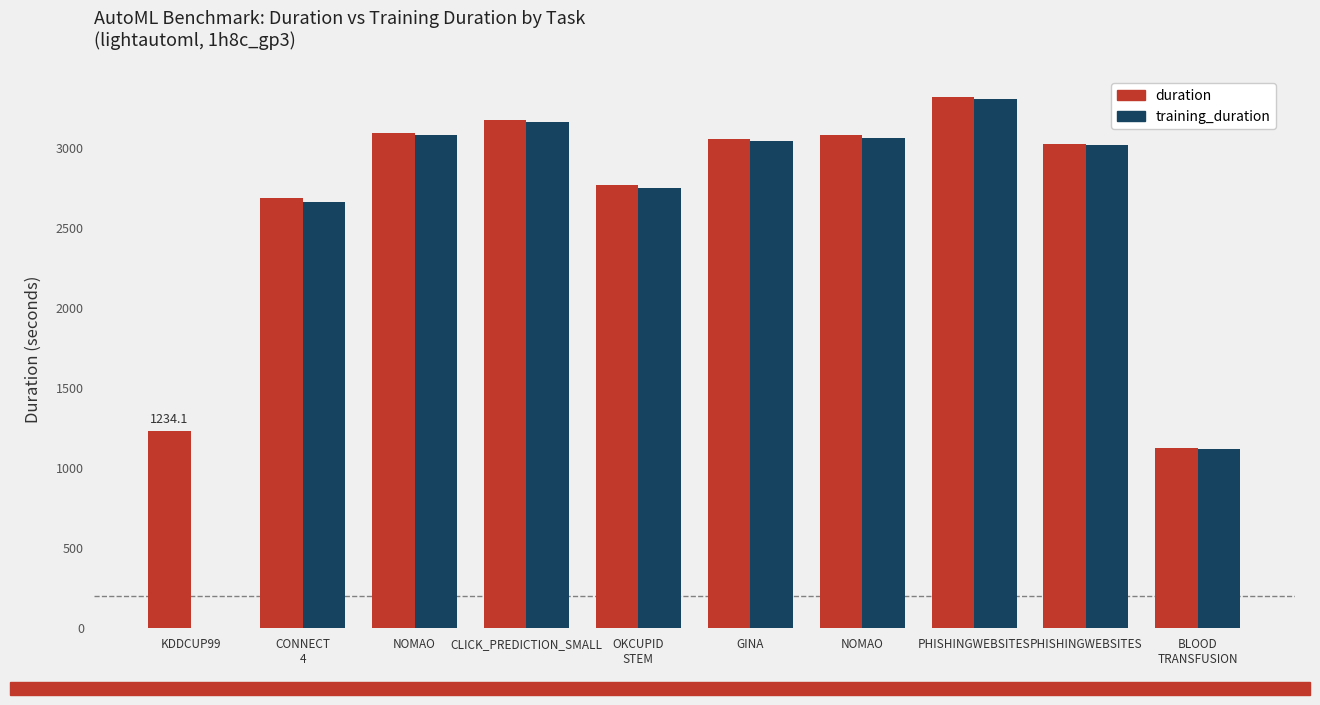

What is the difference between the highest and lowest values at KDDCUP99?

1234.1